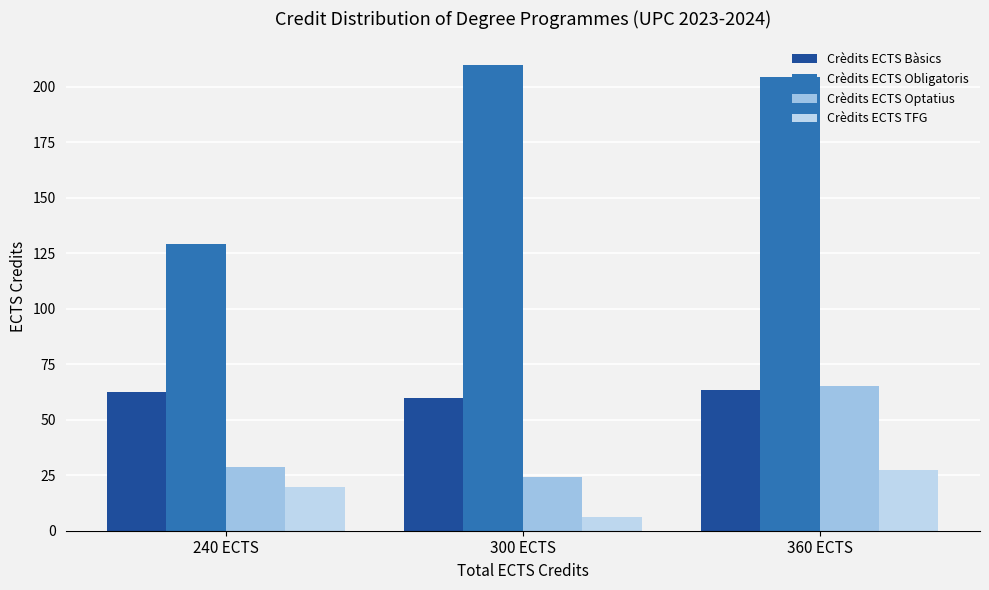

Does the chart contain stacked bars?

No